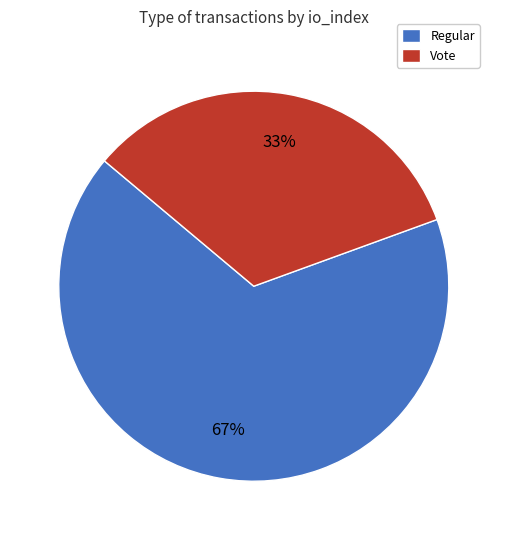

Combined, do Regular and Vote account for over 50%?

Yes